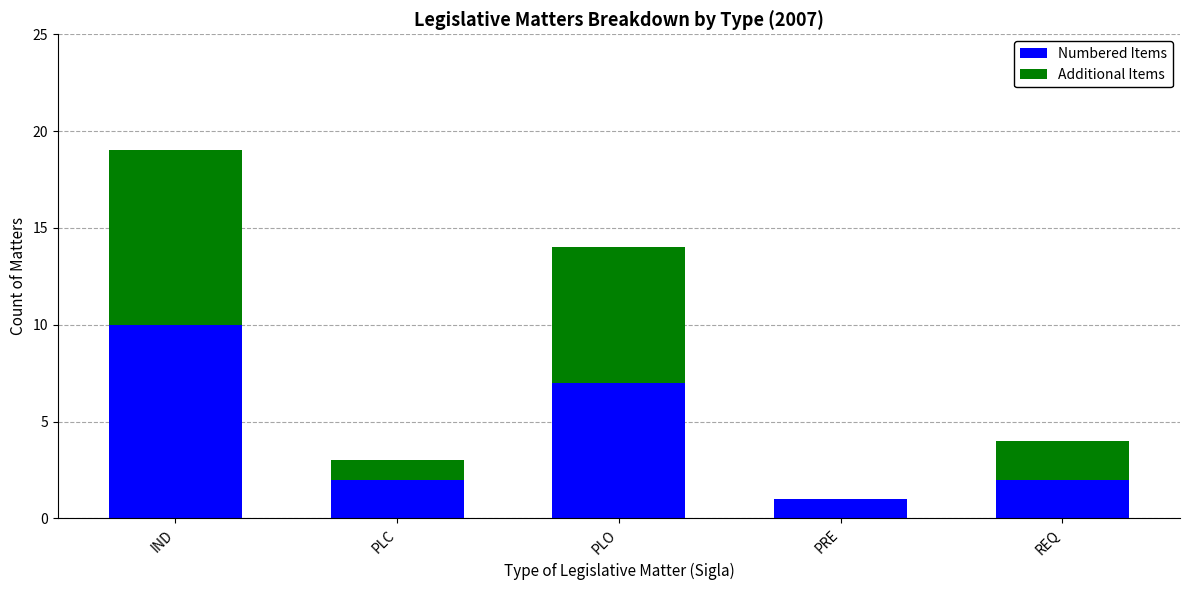

At which label is Numbered Items closest to 5?

PLO